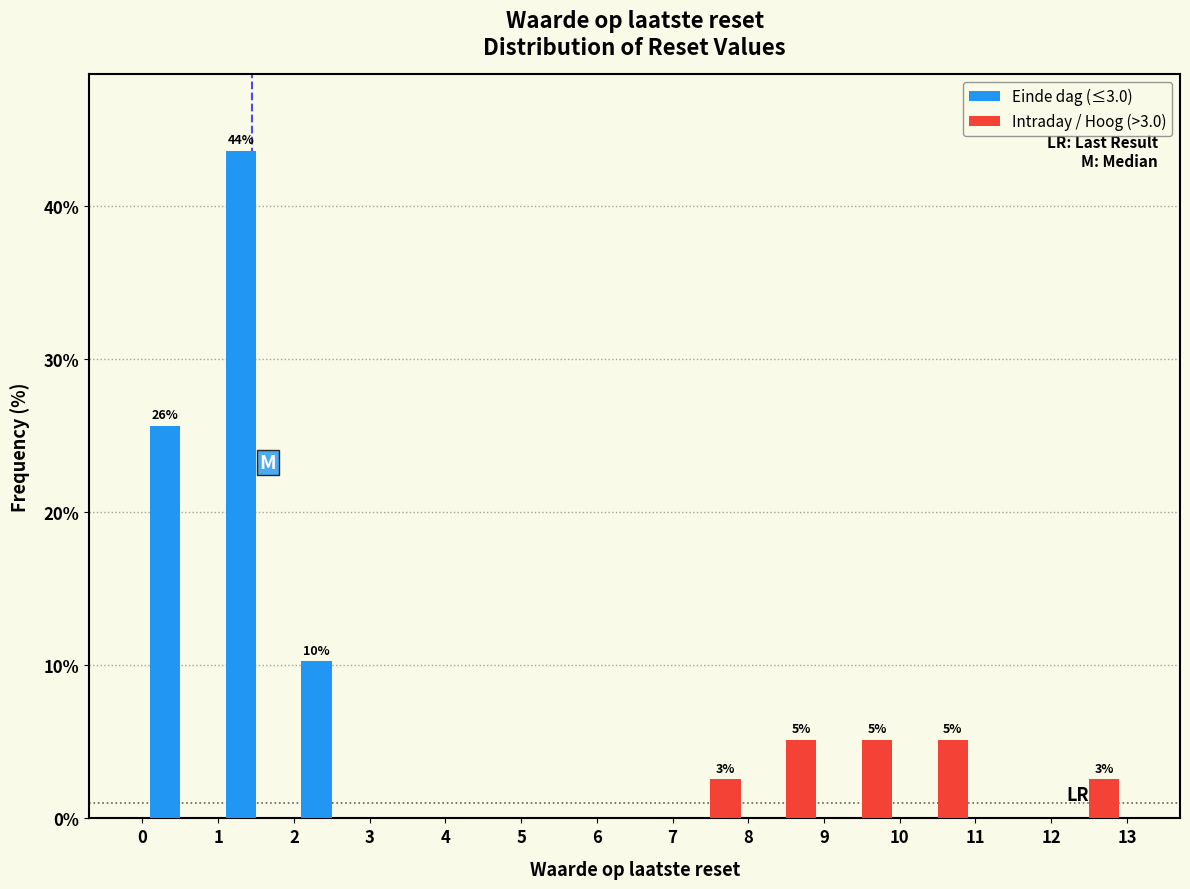

In the Einde dag (≤3.0) series, which range on the x-axis has the tallest bar?

1 to 2